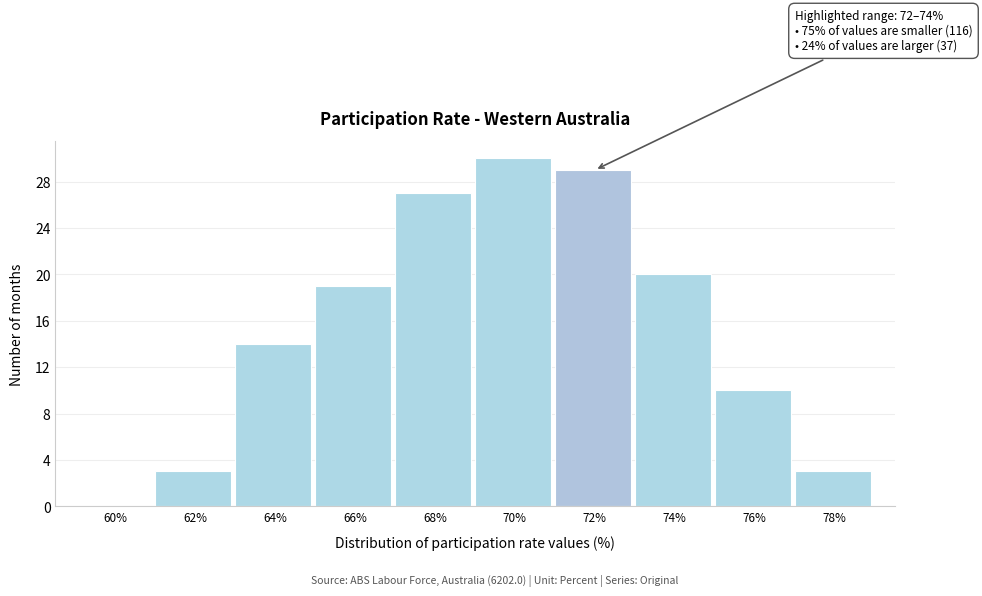

Reading left to right, extract all data points from this chart.

60%=0	62%=3	64%=14	66%=19	68%=27	70%=30	72%=29	74%=20	76%=10	78%=3